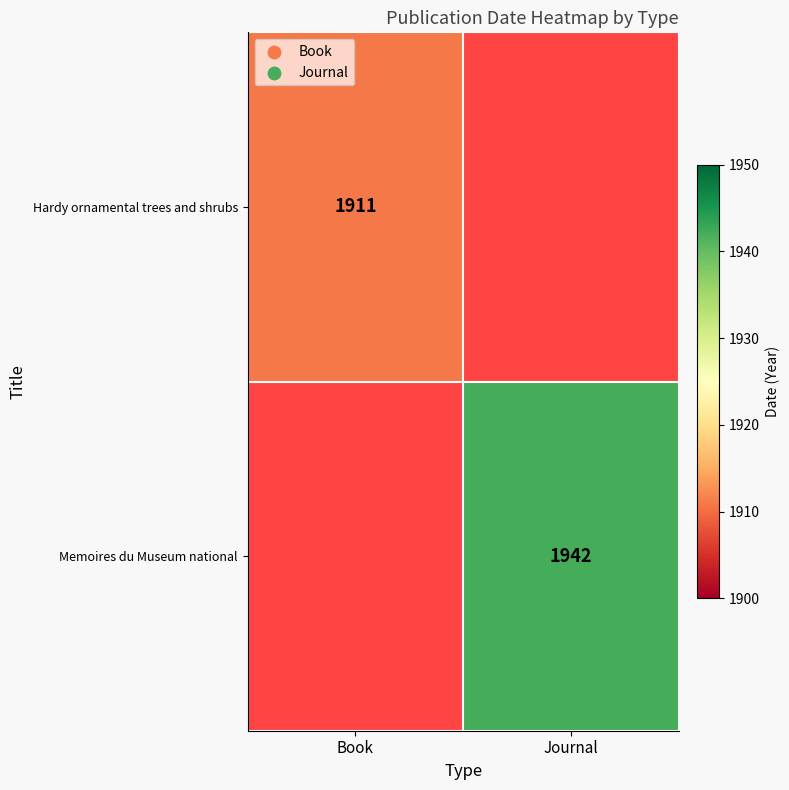

Is it true that Memoires du Museum national equals 2584 at Journal?

False